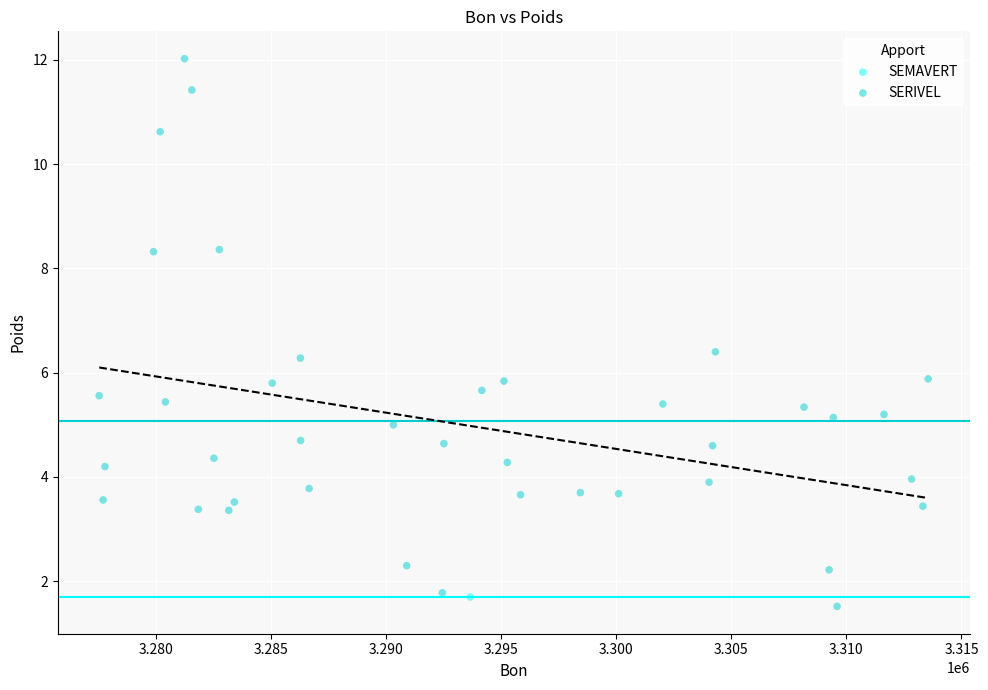

What are all the series names shown in the legend?

SEMAVERT, SERIVEL